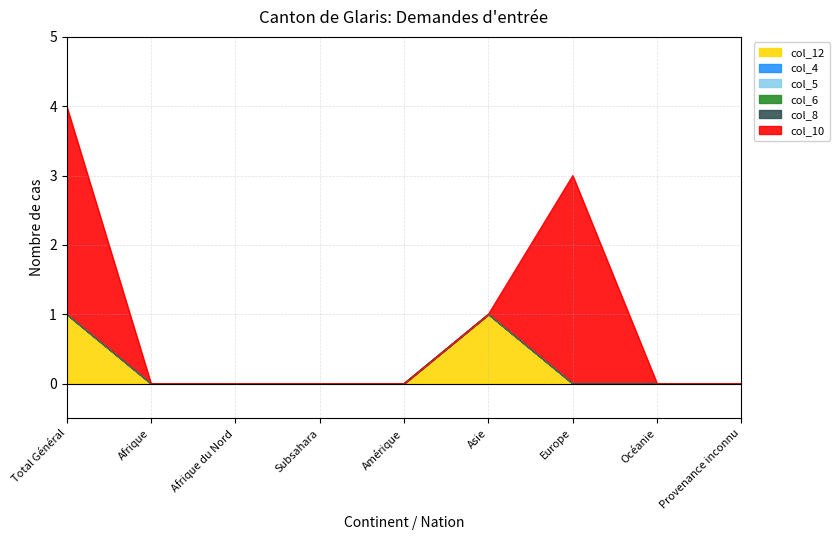

At which label does col_12 reach its peak?

Total Général